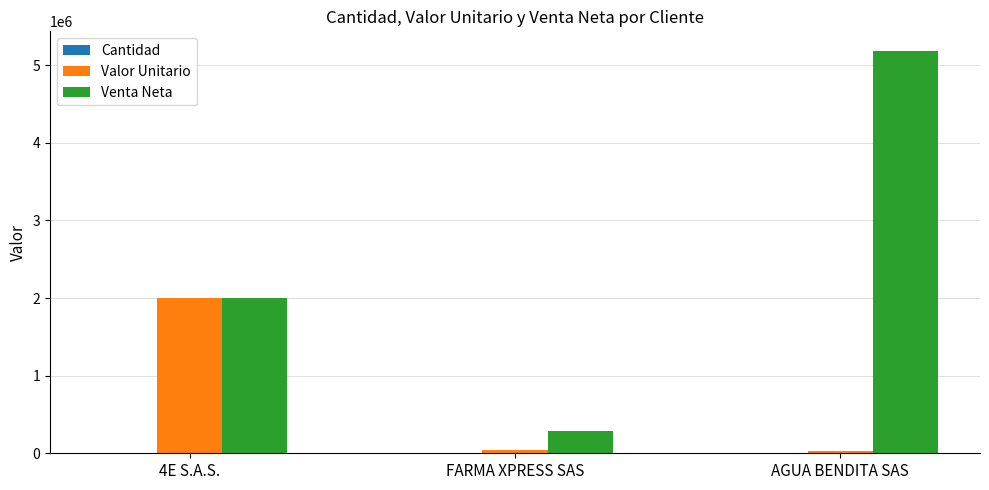

Between 4E S.A.S. and AGUA BENDITA SAS, which series saw the biggest shift?

Venta Neta